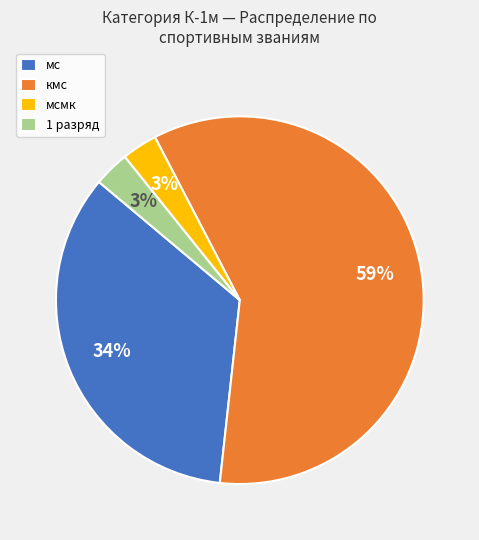

Do мс and кмс together represent more than half of the pie?

Yes